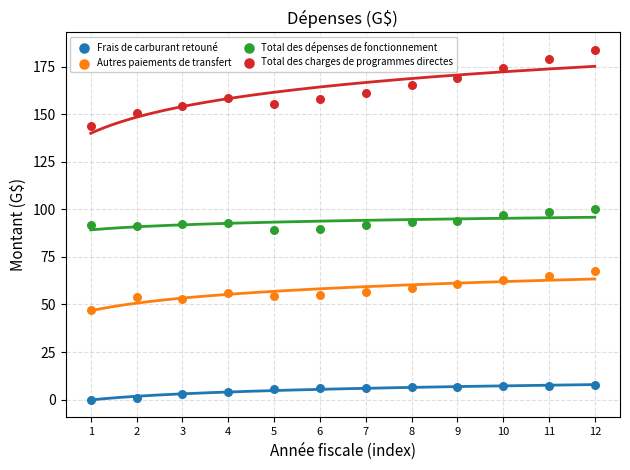

Across all data points, what is the range of Y values (max minus min)?

183.8